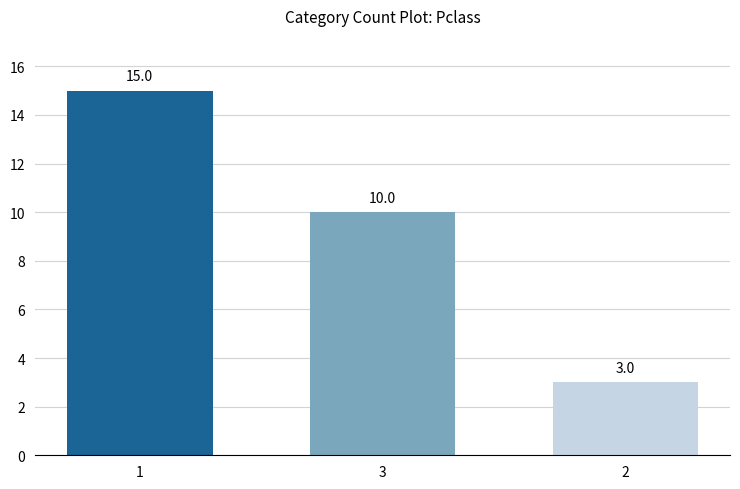

Are the bars horizontal?

No